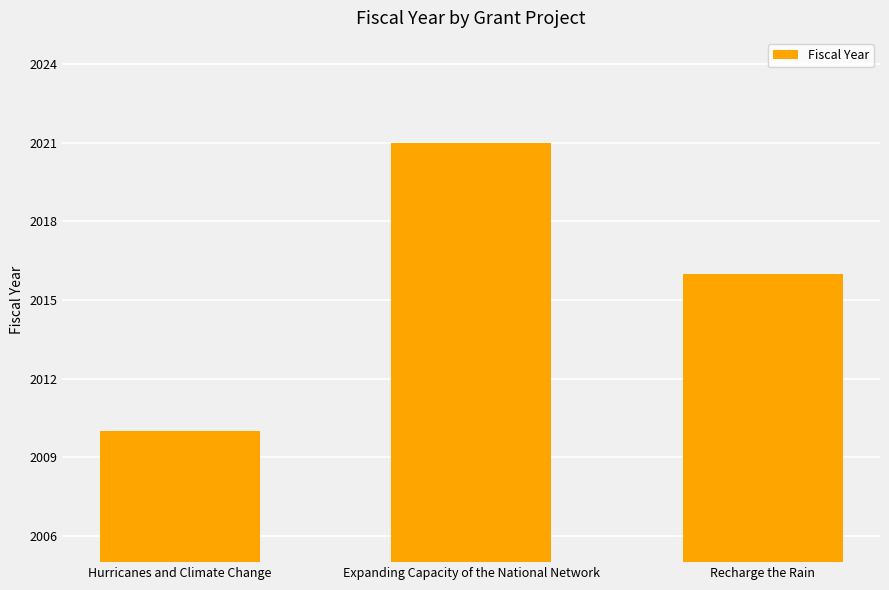

Reading left to right, extract all data points from this chart.

2010	2021	2016